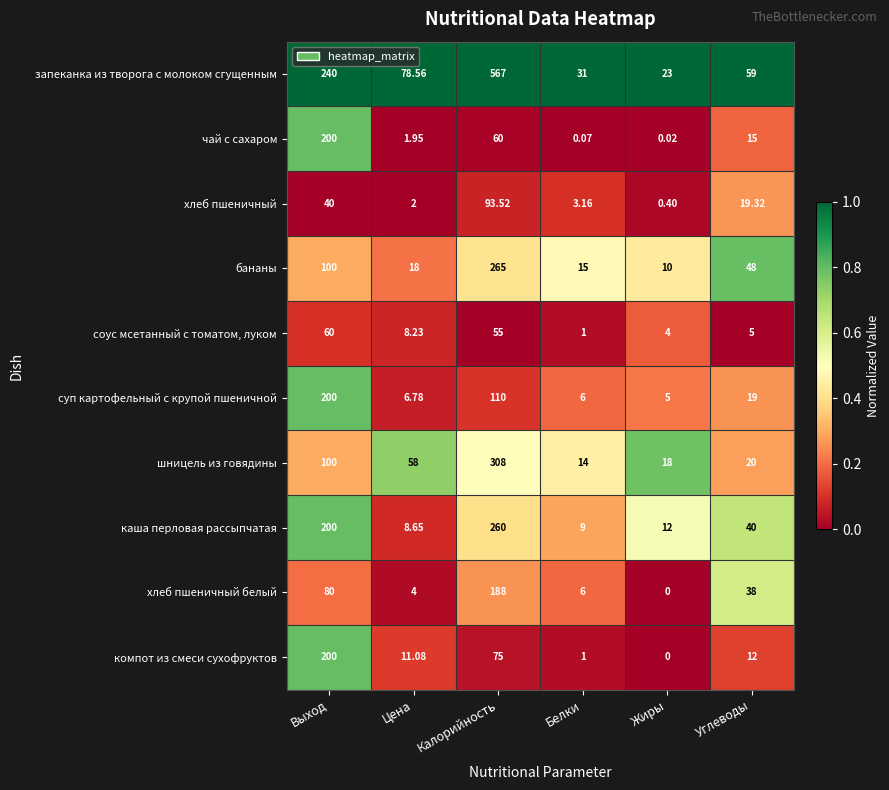

Which category has the highest value in the суп картофельный с крупой пшеничной series?

Выход